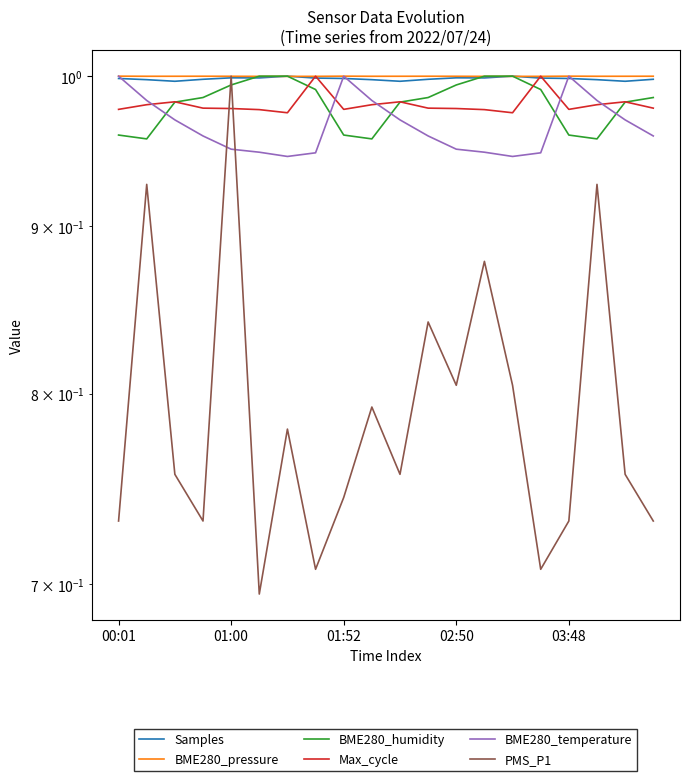

Is it true that BME280_humidity equals 1.5 at 03:48?

False